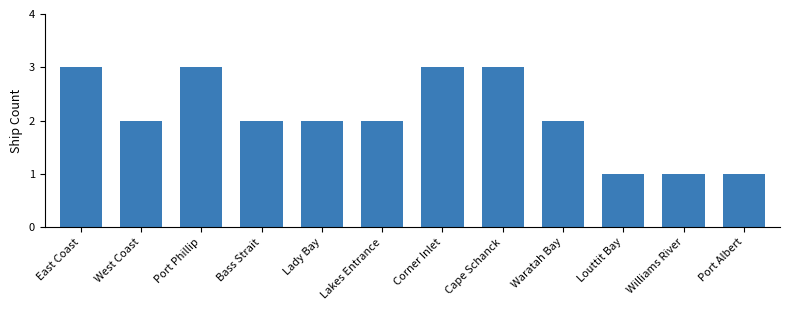

What is the minimum value shown in the chart?

1